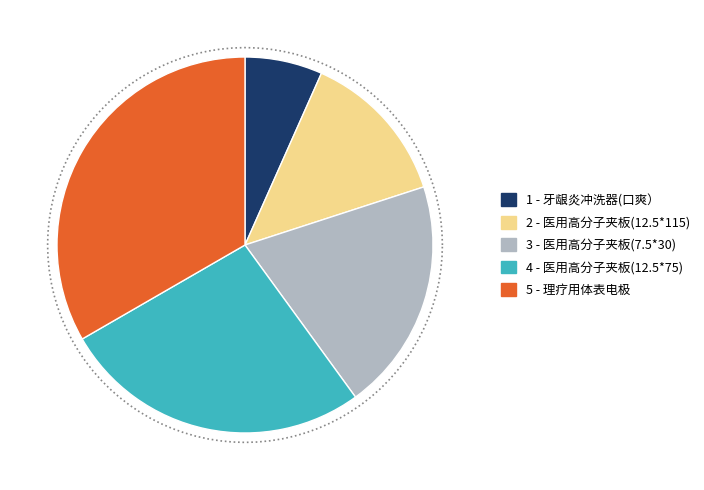

The 牙龈炎冲洗器(口爽） slice represents 7% of the pie. True or false?

True